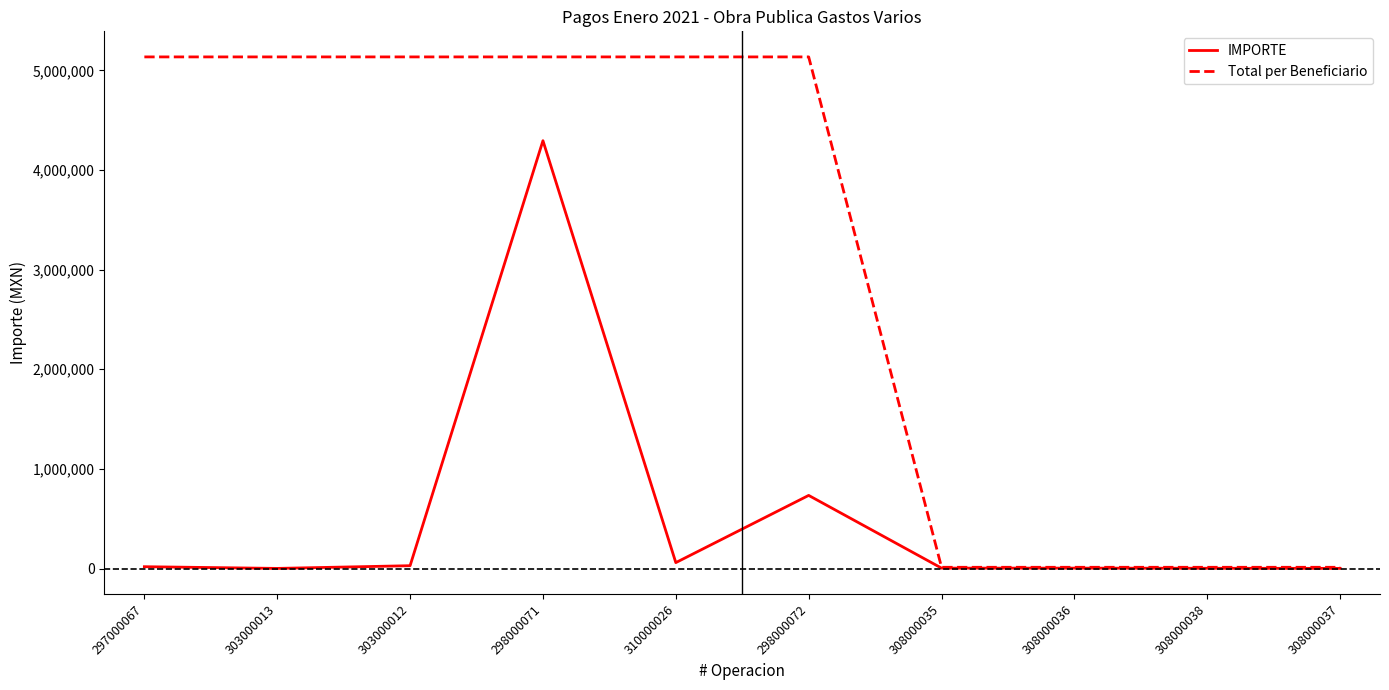

What is the total value across all series at 308000036?

16500.0